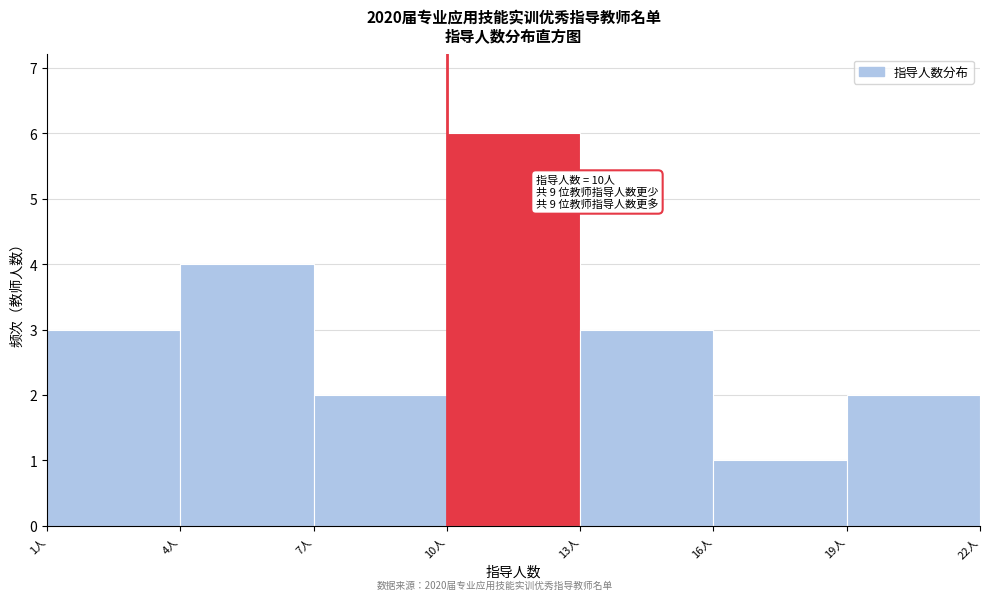

Which range on the x-axis has the tallest bar?

10 to 13